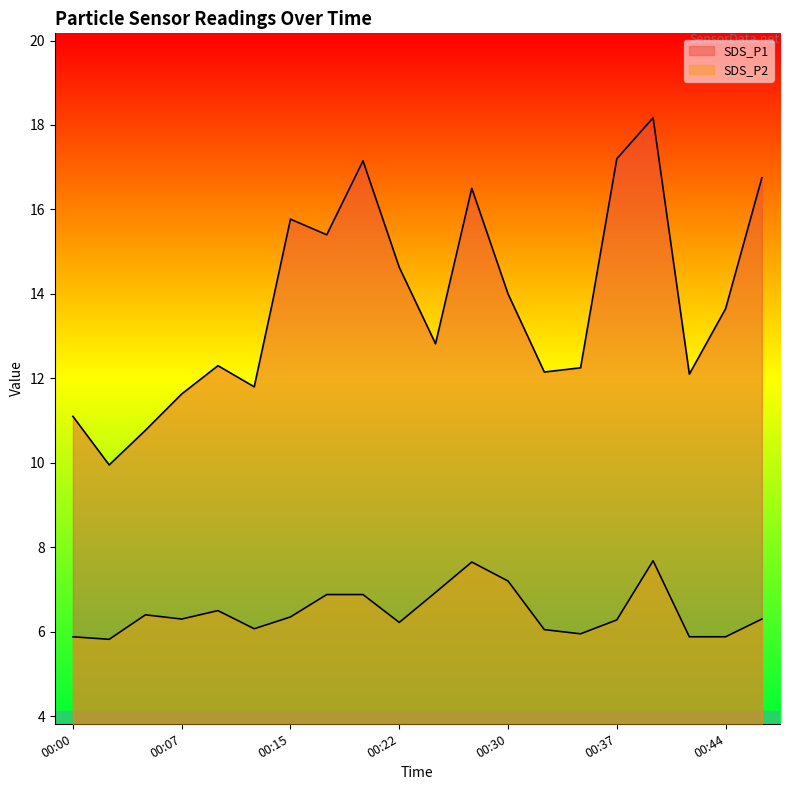

Rank the series by their maximum value, from lowest to highest.

SDS_P2, SDS_P1